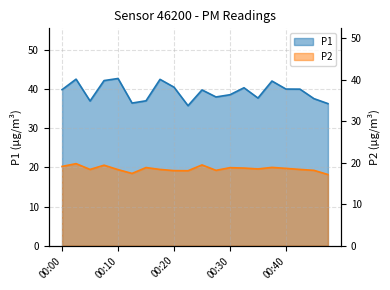

Which category has the highest value in the P1 series?

00:10